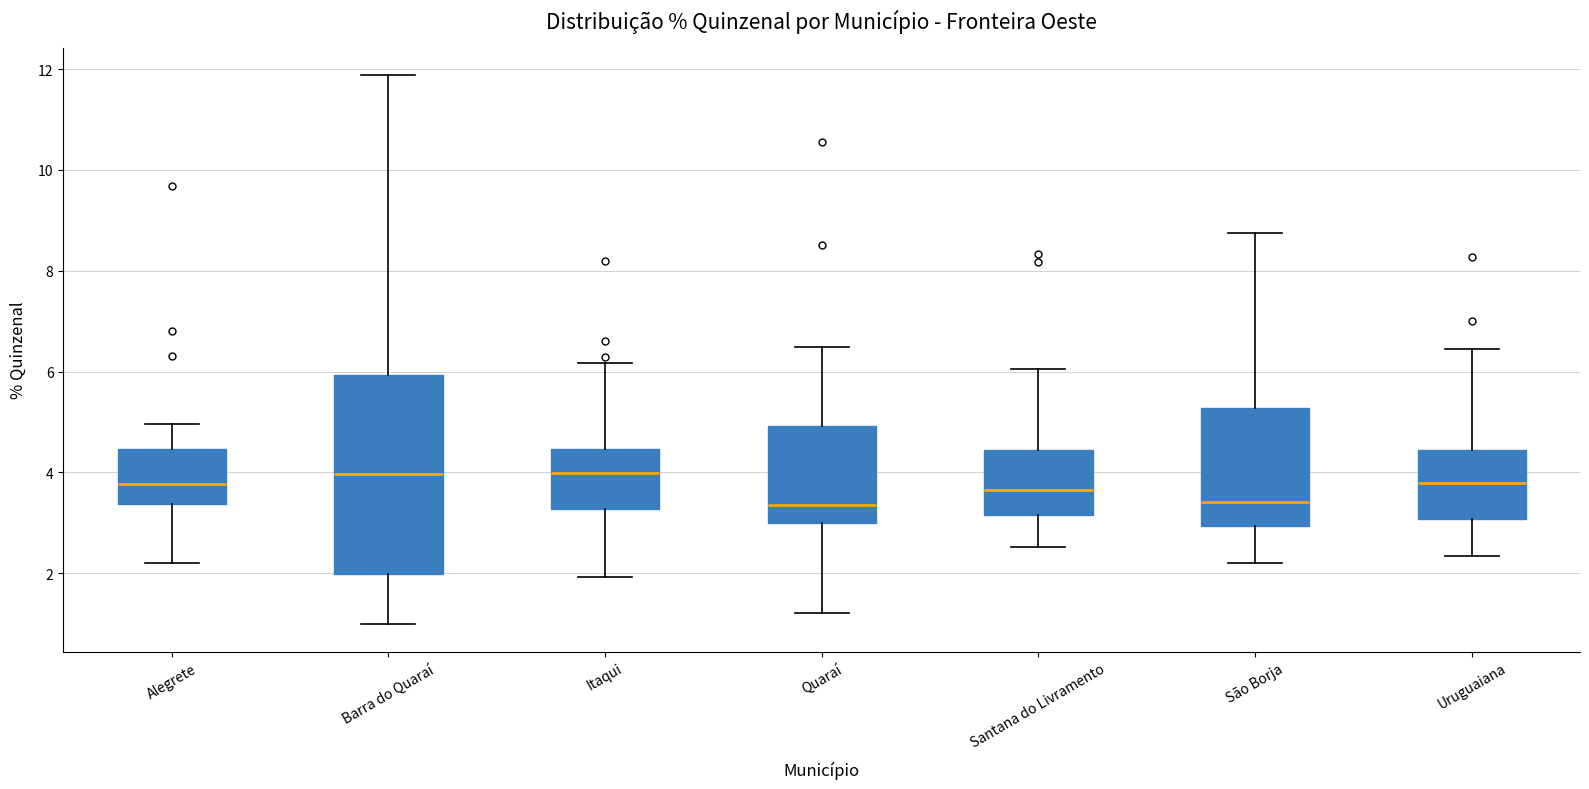

Reading left to right, read every box against the y-axis: the position of its median line, the range the box covers, and the ends of its whiskers. The values are not printed on the chart, so give them approximately, as read against the axis.

Alegrete: median 3.8, box 3.4 to 4.4, whiskers 2.2 to 5.0
Barra do Quaraí: median 4.0, box 2.0 to 6.0, whiskers 1.0 to 11.8
Itaqui: median 4.0, box 3.2 to 4.4, whiskers 2.0 to 6.2
Quaraí: median 3.4, box 3.0 to 5.0, whiskers 1.2 to 6.4
Santana do Livramento: median 3.6, box 3.2 to 4.4, whiskers 2.6 to 6.0
São Borja: median 3.4, box 3.0 to 5.2, whiskers 2.2 to 8.8
Uruguaiana: median 3.8, box 3.0 to 4.4, whiskers 2.4 to 6.4